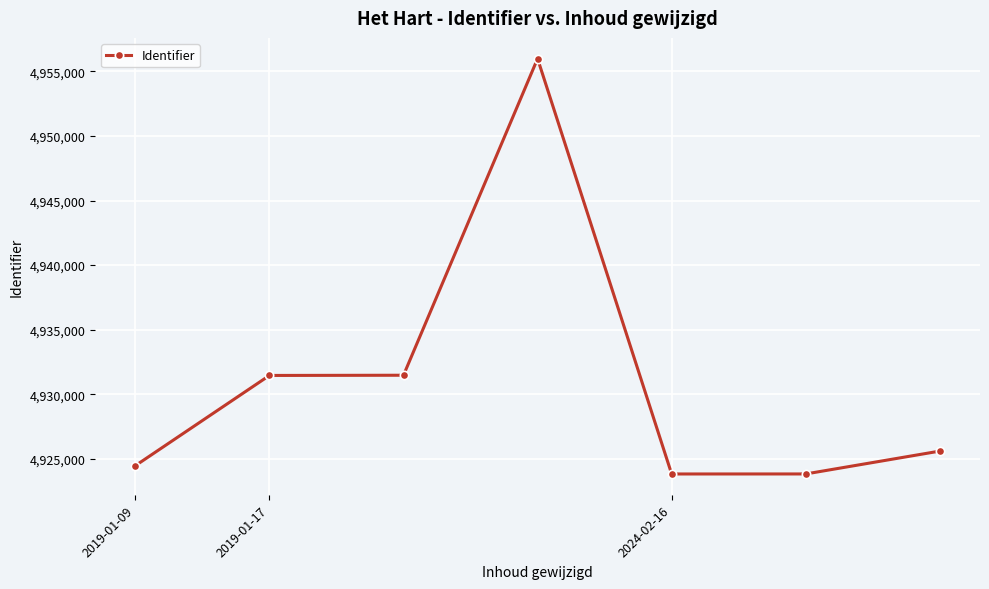

How many distinct data groups are displayed?

1